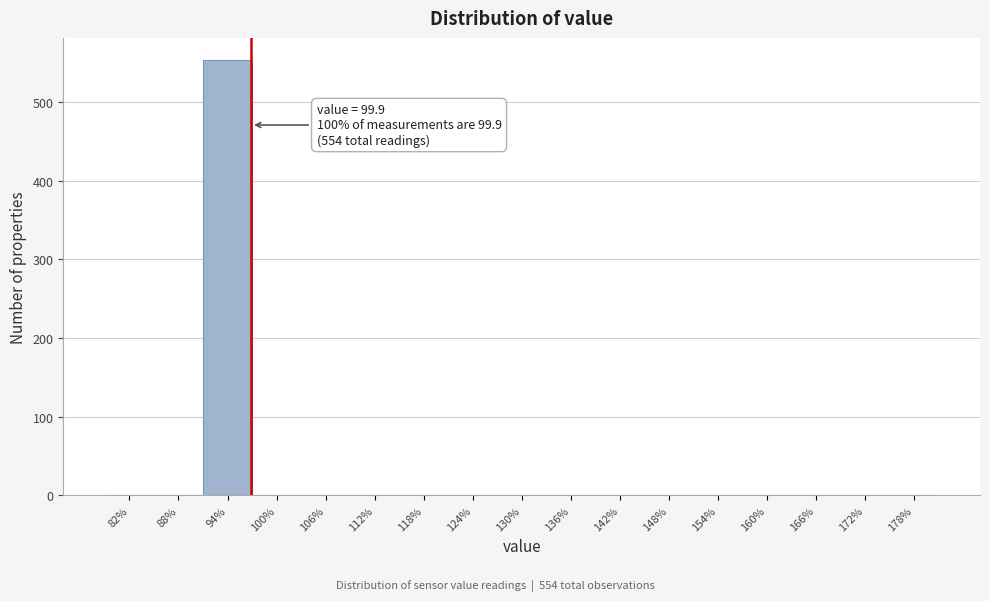

Reading left to right, transcribe all the data shown in this chart.

82%=0	88%=0	94%=554	100%=0	106%=0	112%=0	118%=0	124%=0	130%=0	136%=0	142%=0	148%=0	154%=0	160%=0	166%=0	172%=0	178%=0